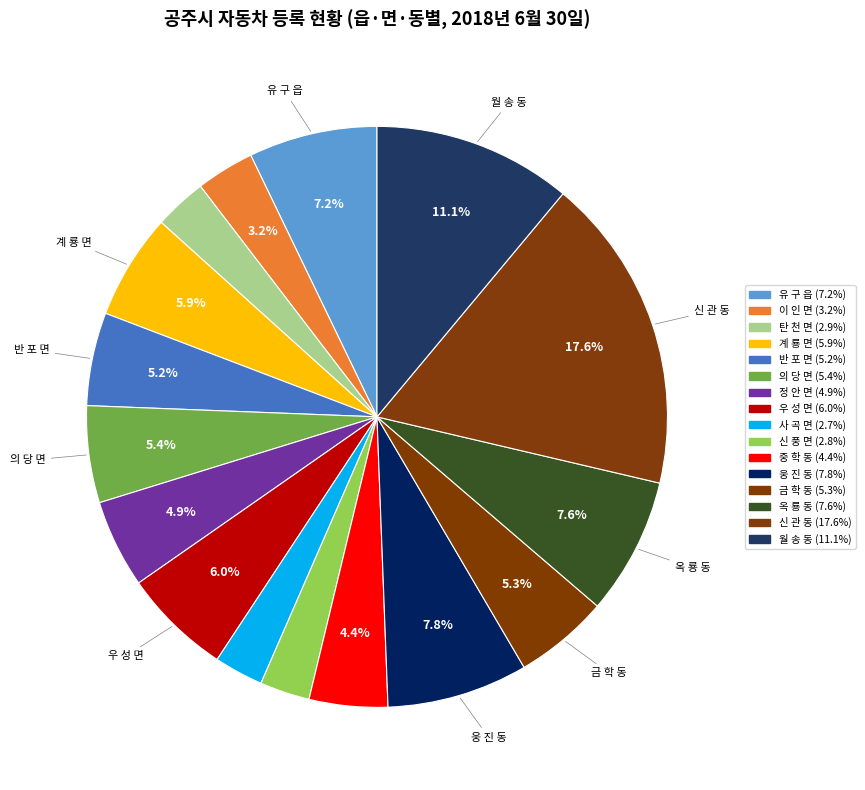

Does 월 송 동 represent more than half of the total?

No